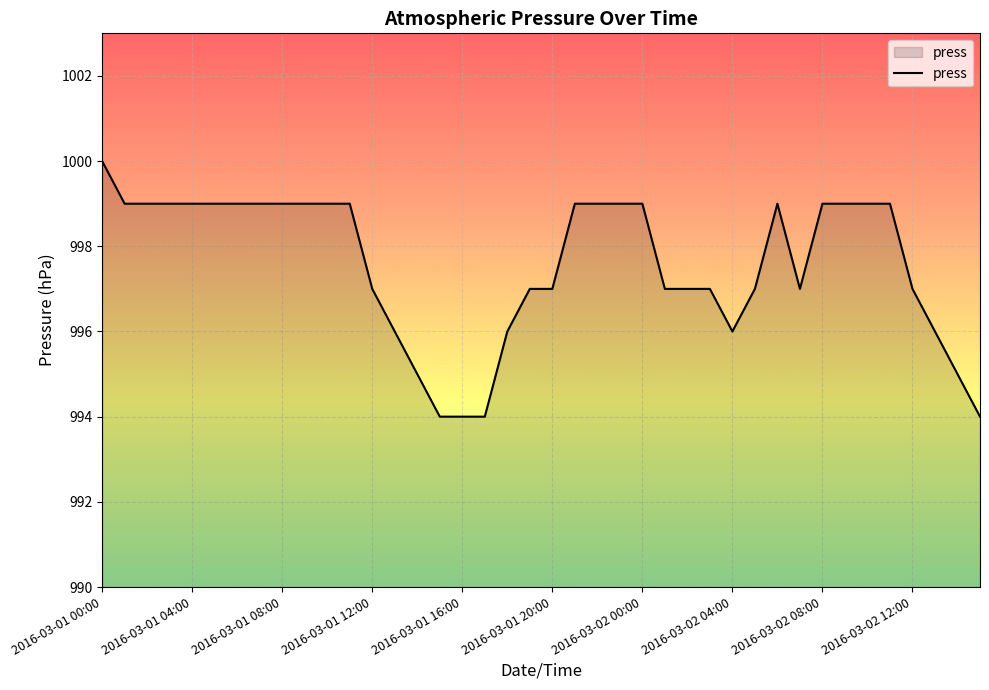

What is the maximum value shown in the chart?

1000